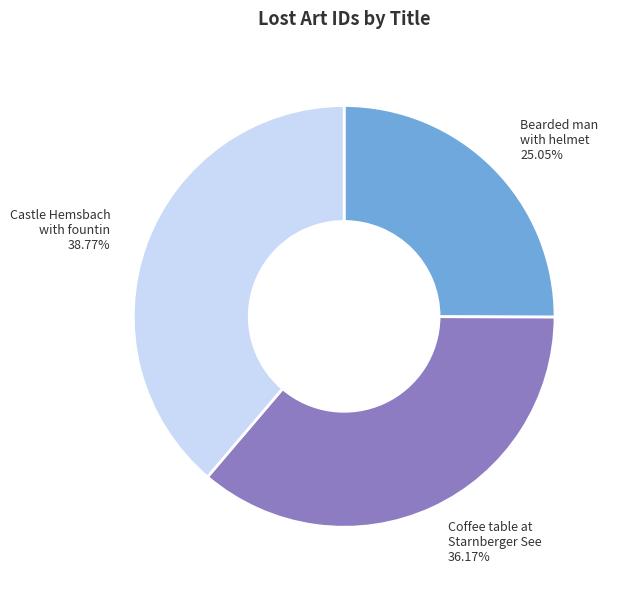

What is the ratio of the value at Castle Hemsbach with fountin to the value at Bearded man with helmet?

1.5